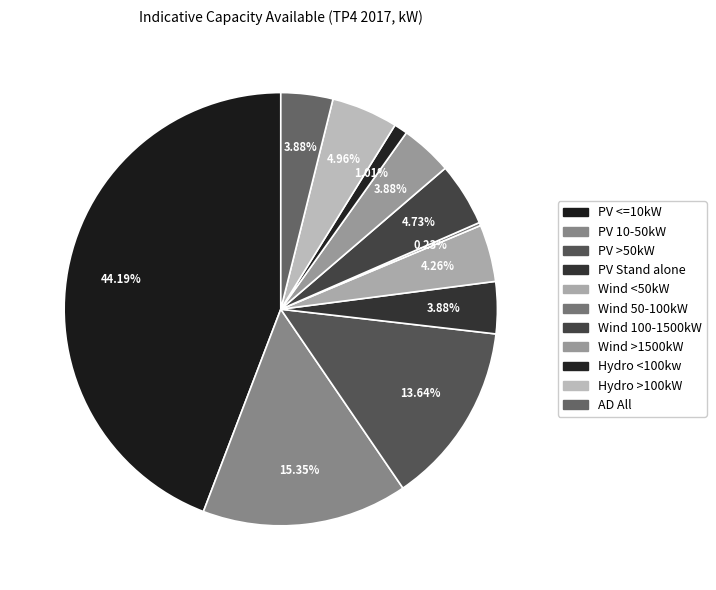

Which slice is the largest?

PV <=10kW